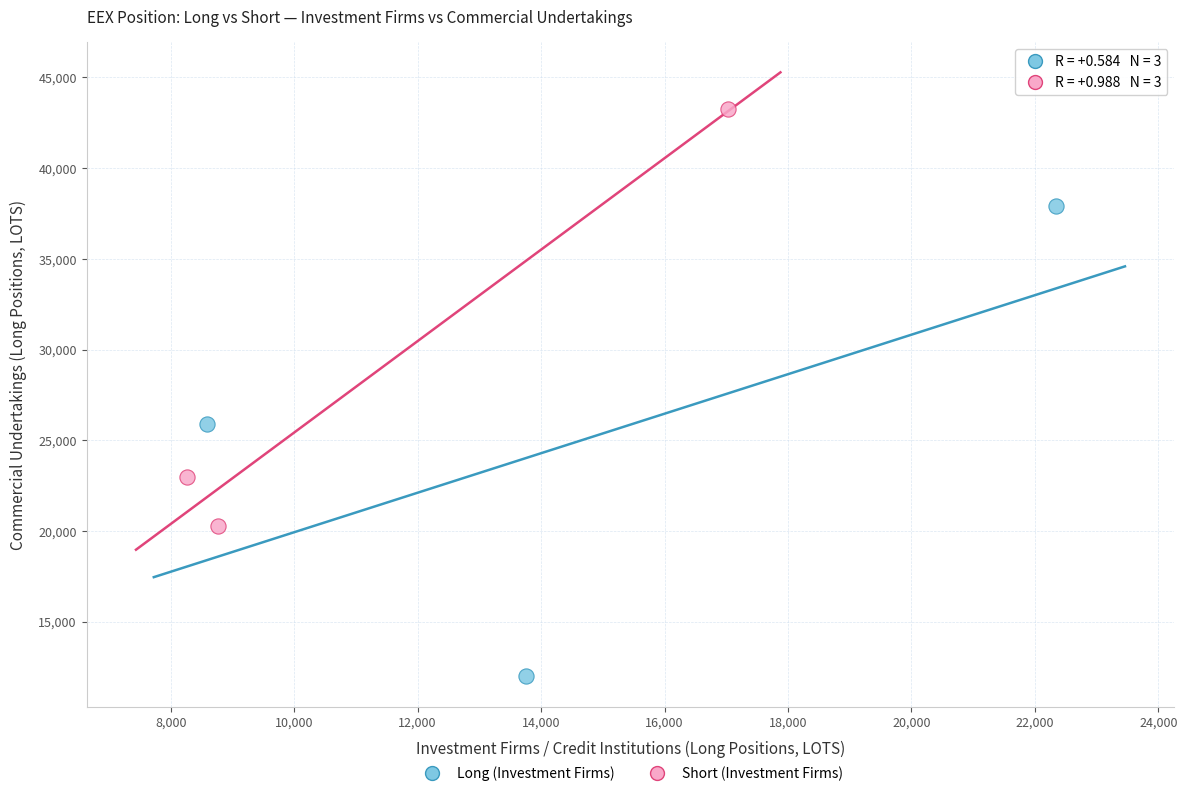

Which series reaches the maximum Y coordinate?

Short (Investment Firms)